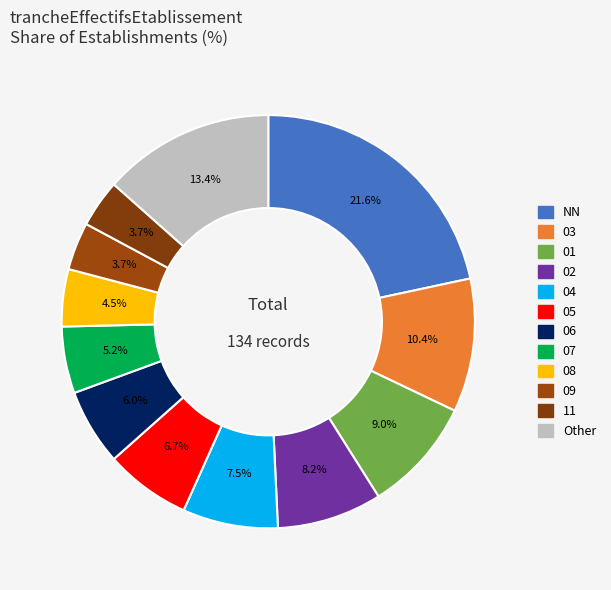

True or false: 04 accounts for 1% of the total.

False